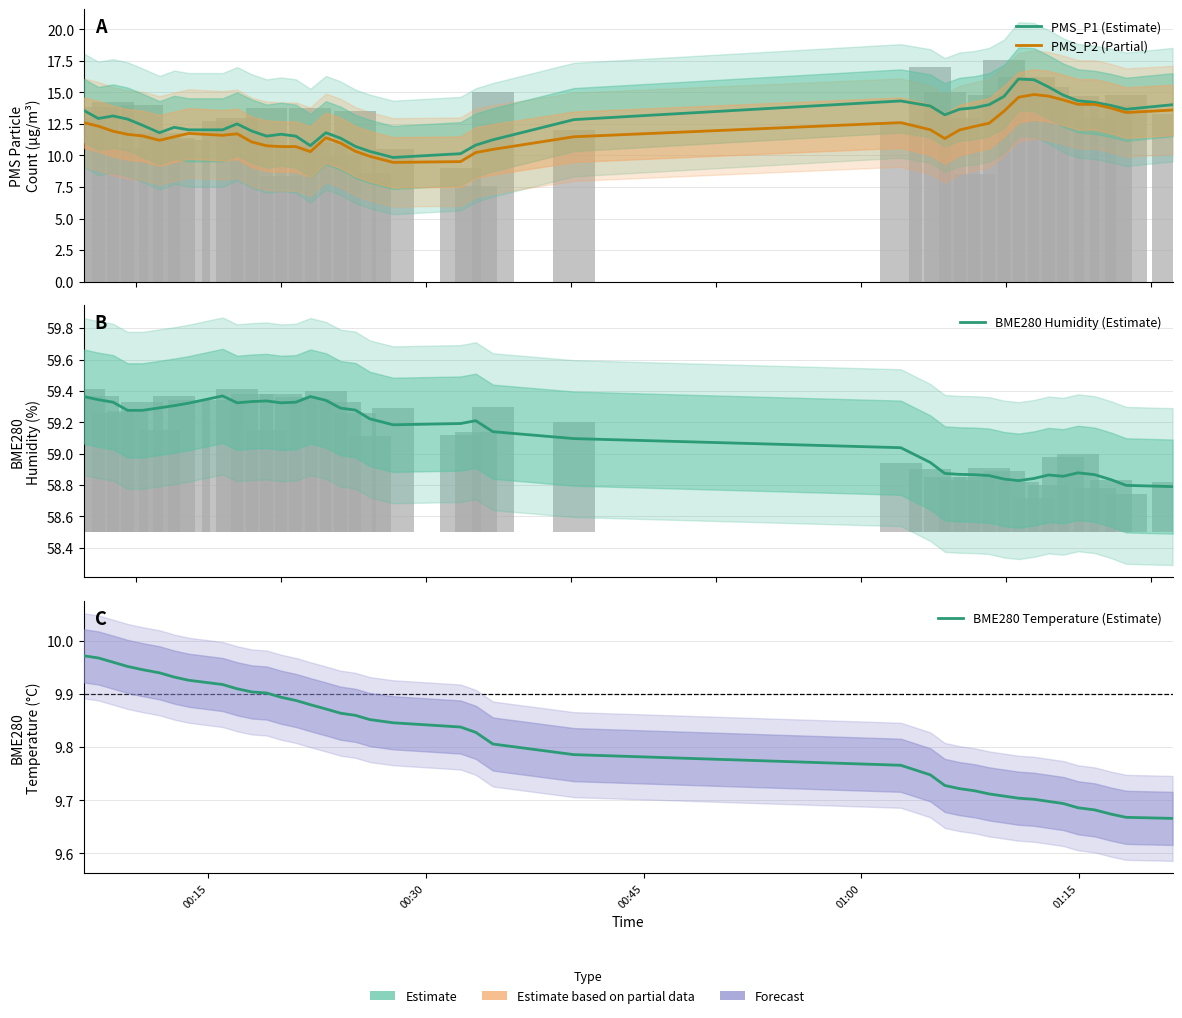

Does the chart contain stacked bars?

No